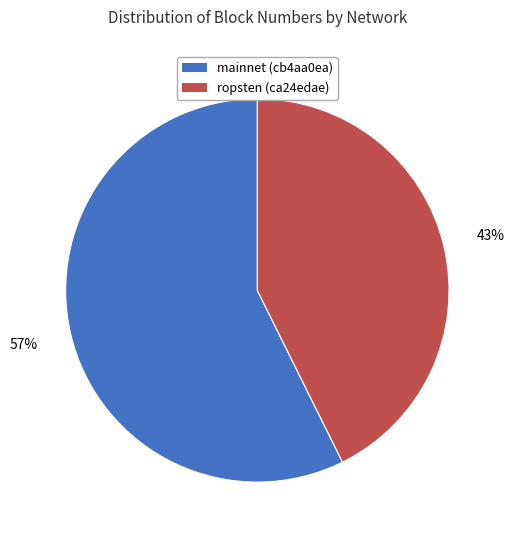

To the nearest percent, what percentage of the pie is mainnet (cb4aa0ea)?

57%